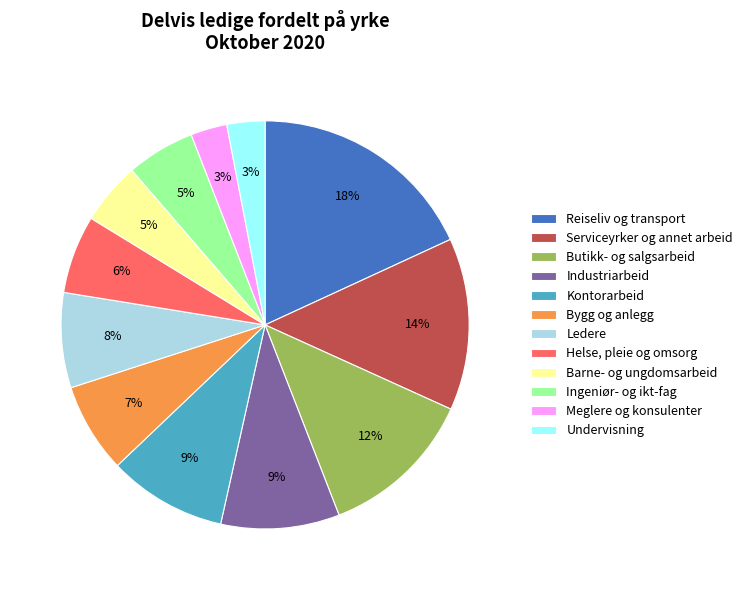

The Helse, pleie og omsorg slice represents 6% of the pie. True or false?

True